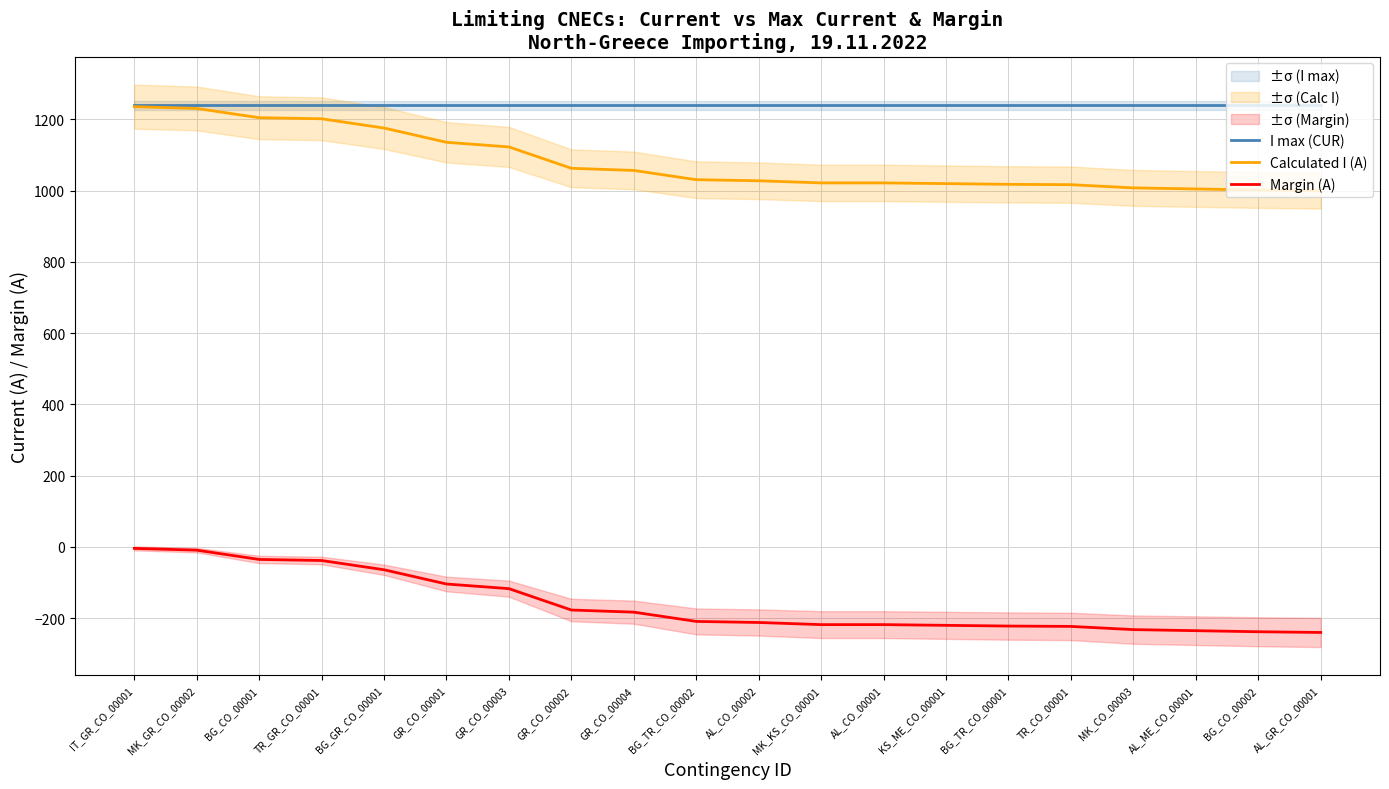

Rank the series by their maximum value, from highest to lowest.

I max (CUR), Calculated I (A), Margin (A)